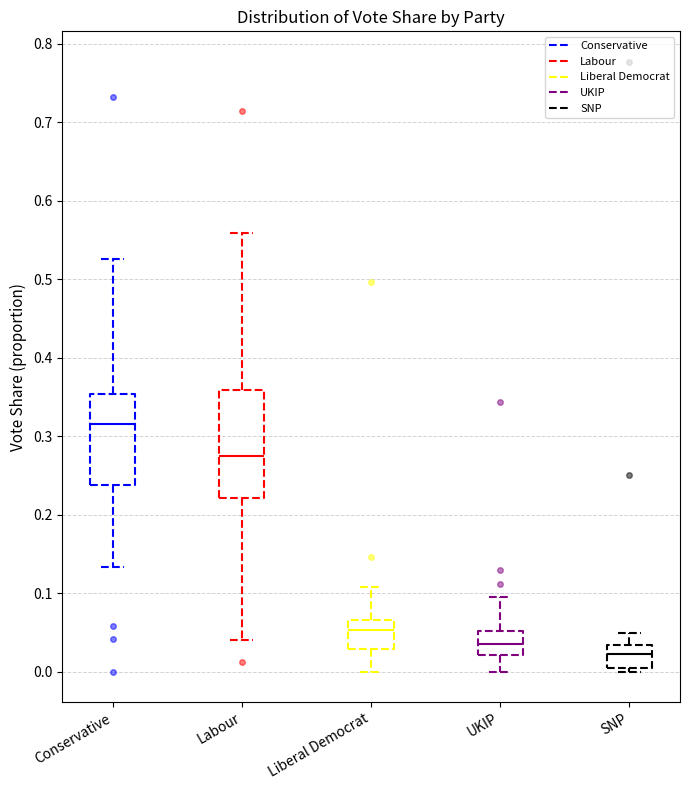

Which box's median line is the lowest?

SNP